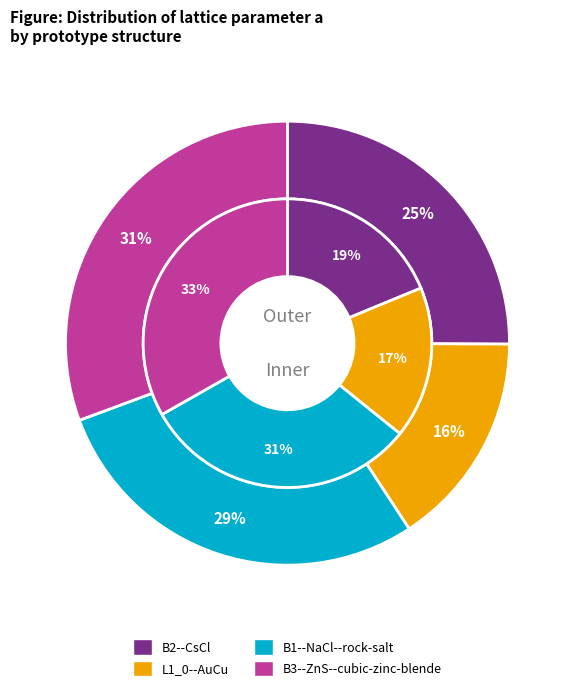

What is the ratio of the value at L1_0--AuCu to the value at B2--CsCl?

0.6